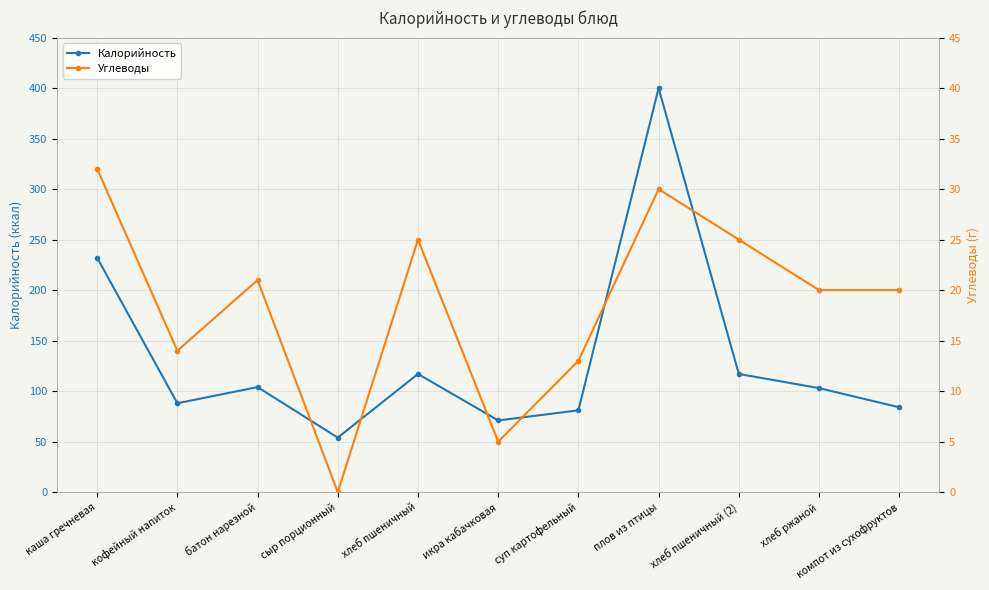

Reading left to right, what are all the values shown in this chart?

Калорийность: каша гречневая=232	кофейный напиток=88	батон нарезной=104	сыр порционный=54	хлеб пшеничный=117	икра кабачковая=71	суп картофельный=81	плов из птицы=400	хлеб пшеничный (2)=117	хлеб ржаной=103	компот из сухофруктов=84
Углеводы: каша гречневая=32	кофейный напиток=14	батон нарезной=21	сыр порционный=0	хлеб пшеничный=25	икра кабачковая=5	суп картофельный=13	плов из птицы=30	хлеб пшеничный (2)=25	хлеб ржаной=20	компот из сухофруктов=20